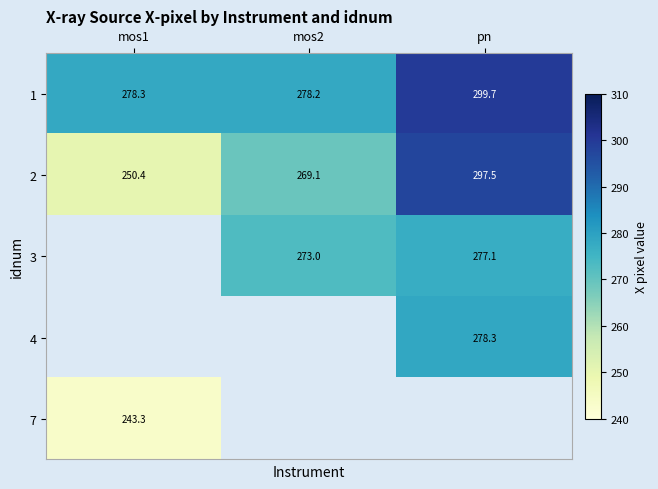

Which category has the lowest value across all series?

mos1